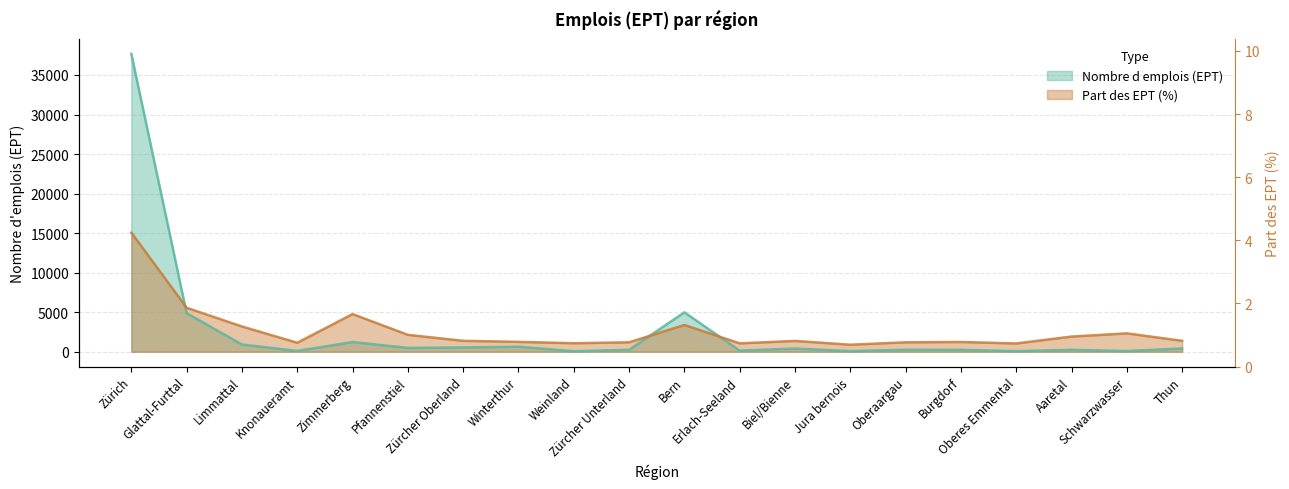

Which series changed the most between Knonaueramt and Burgdorf?

Nombre d emplois (EPT)